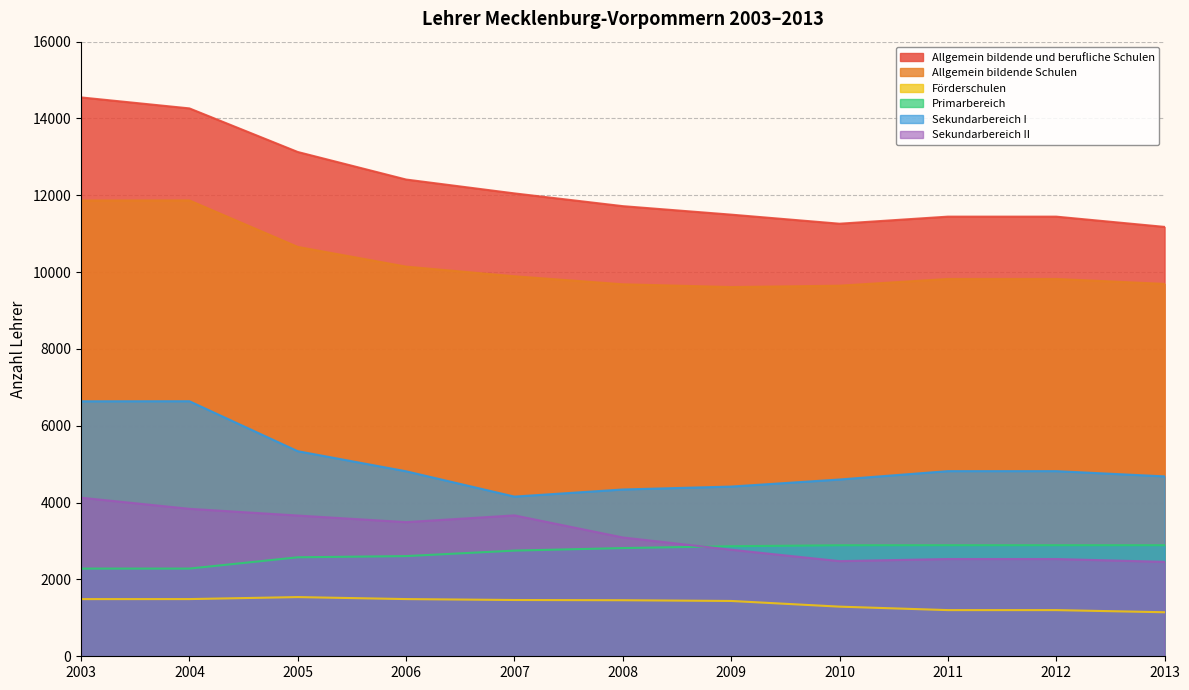

Is the value of Sekundarbereich I at 2005 greater than the value of Allgemein bildende Schulen at 2006?

No